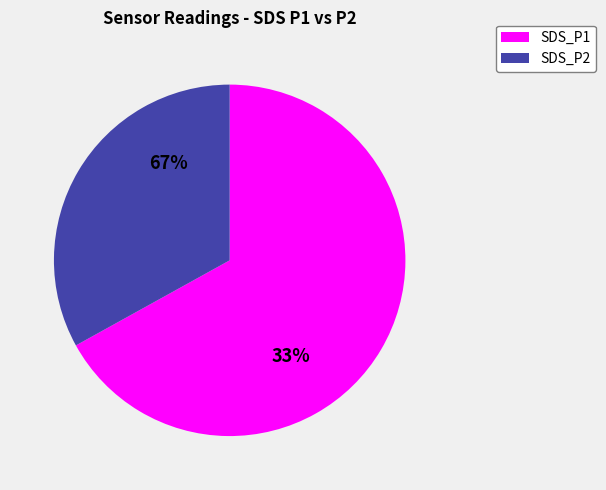

What is the smallest slice in the pie chart?

SDS_P2